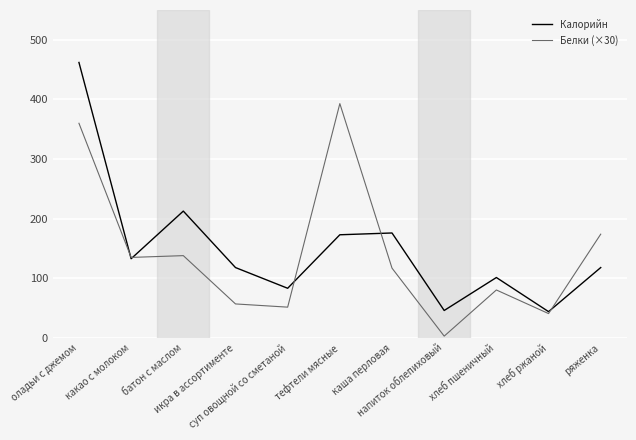

What is the greatest value displayed?

462.0